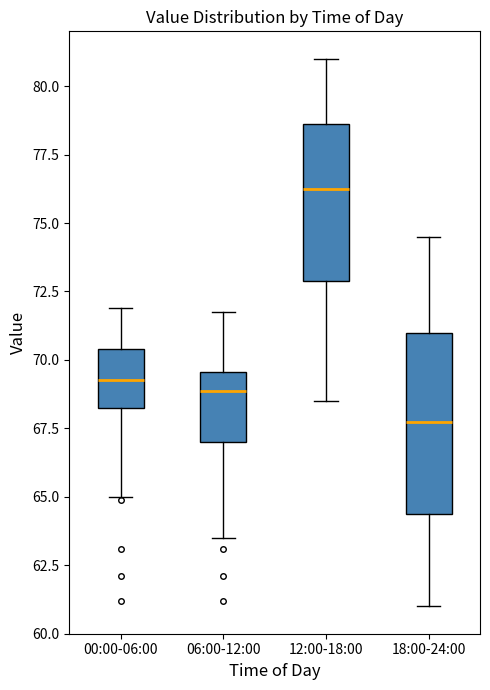

Reading left to right, read every box against the y-axis: the position of its median line, the range the box covers, and the ends of its whiskers. The values are not printed on the chart, so give them approximately, as read against the axis.

00:00-06:00: median 69.5, box 68.0 to 70.5, whiskers 65.0 to 72.0
06:00-12:00: median 69.0, box 67.0 to 69.5, whiskers 63.5 to 71.5
12:00-18:00: median 76.5, box 73.0 to 78.5, whiskers 68.5 to 81.0
18:00-24:00: median 68.0, box 64.5 to 71.0, whiskers 61.0 to 74.5